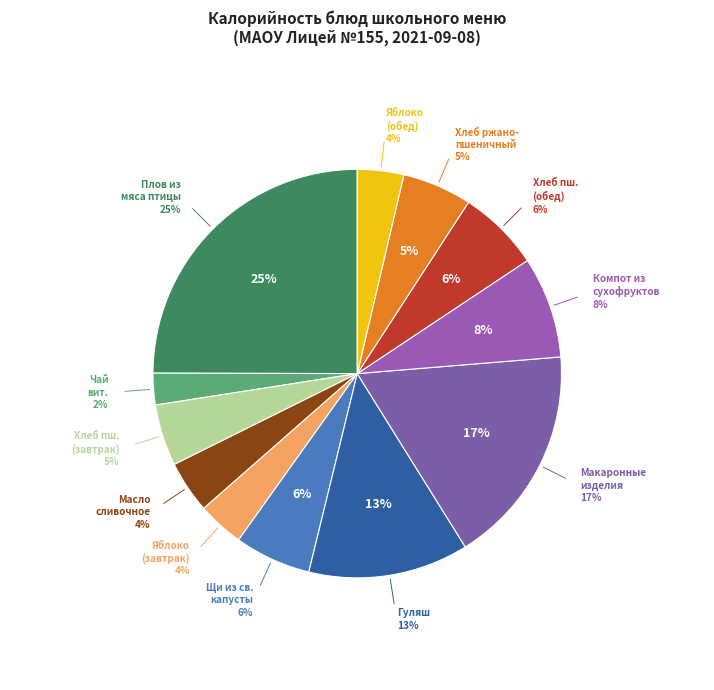

To the nearest percent, what is the average slice percentage?

8%